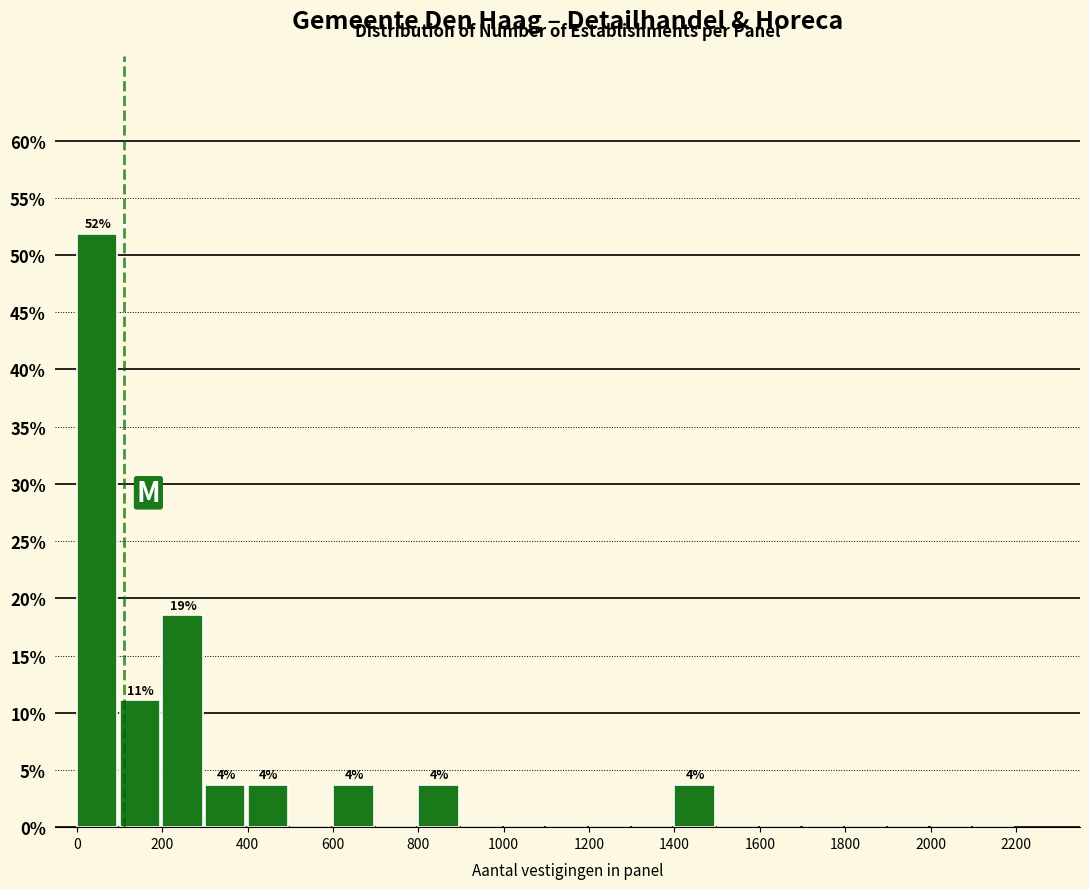

Which range on the x-axis has the tallest bar?

0 to 100